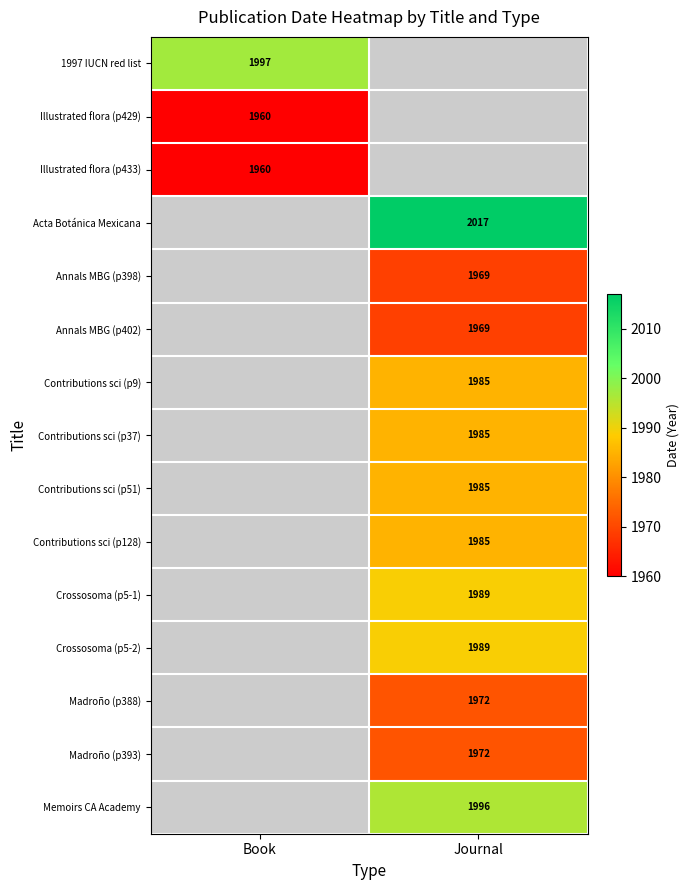

At how many categories does at least one series exceed 1974?

2